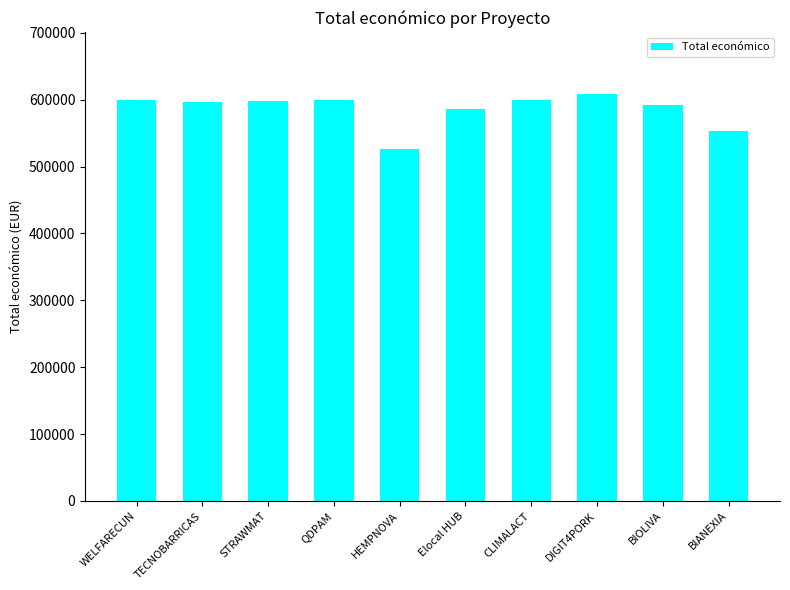

Approximately how many times larger is the value at HEMPNOVA compared to DIGIT4PORK?

0.9